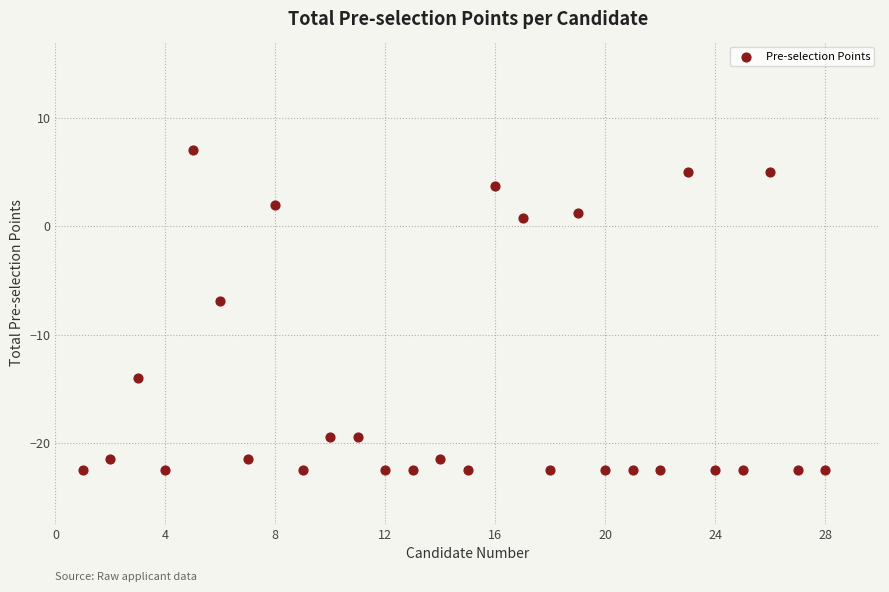

What is the range of Y values (max minus min)?

29.6